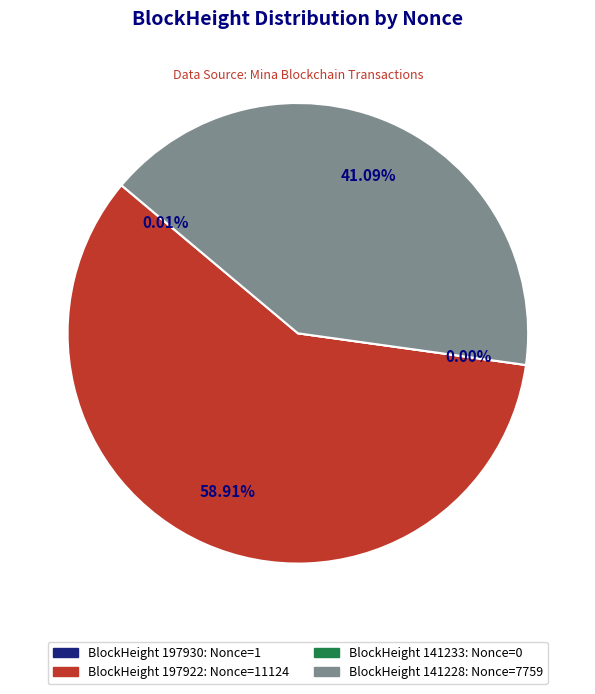

To the nearest percent, what is the average slice percentage?

25%